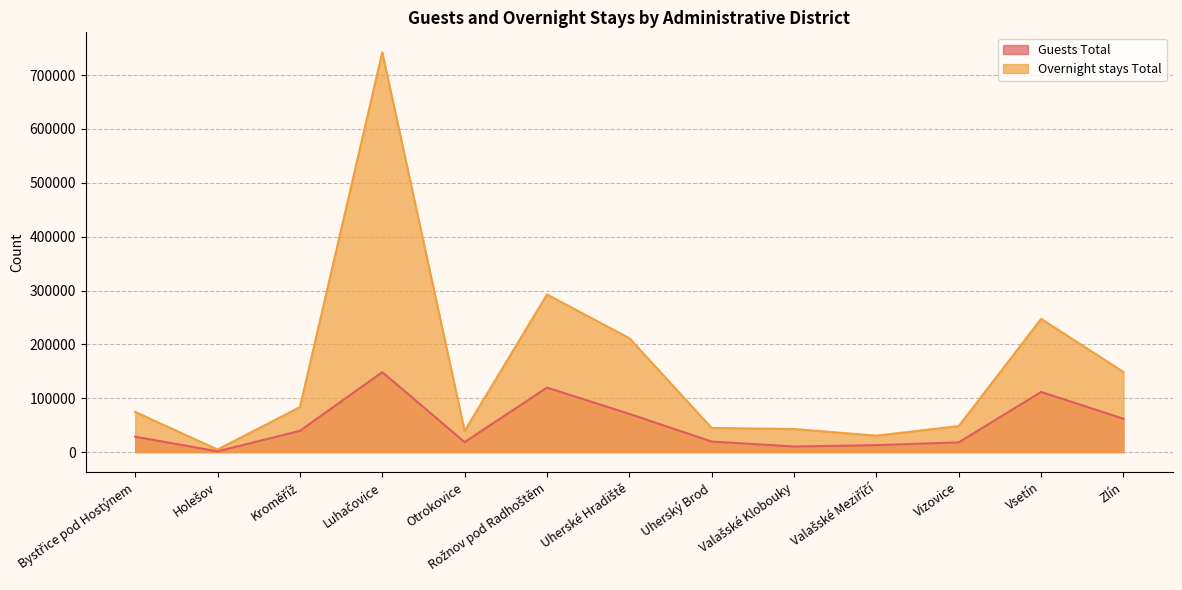

Is it true that Overnight stays Total equals 83414 at Kroměříž?

True